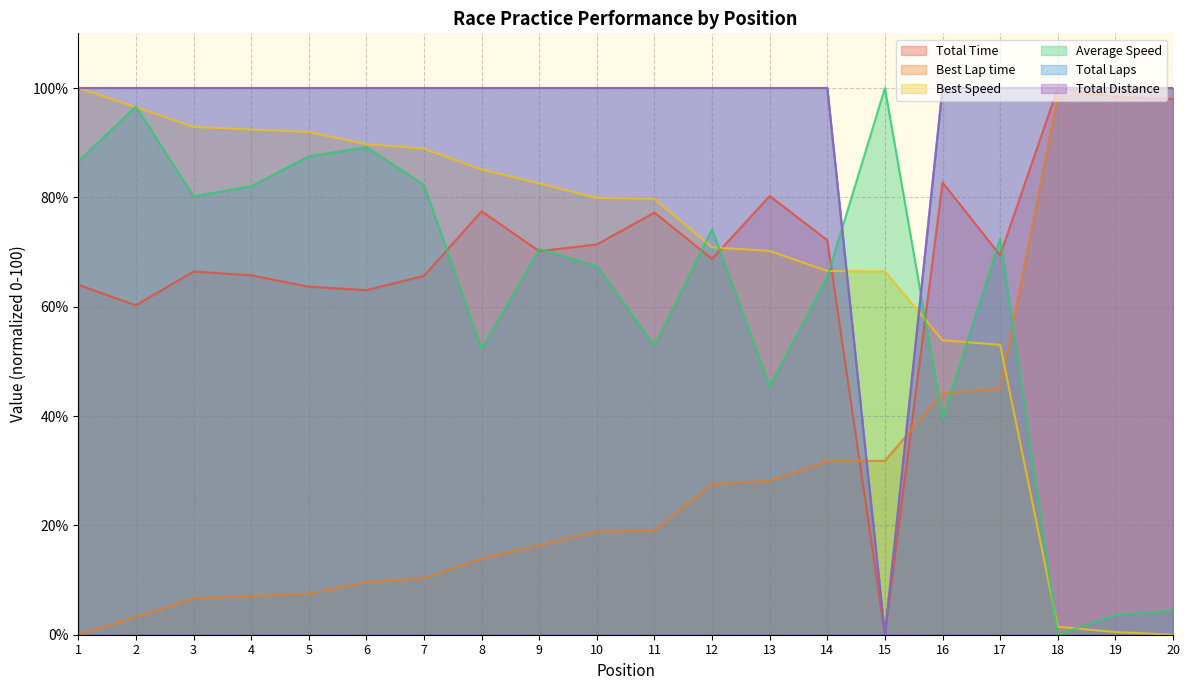

Read the Average Speed value at 9.

70.5